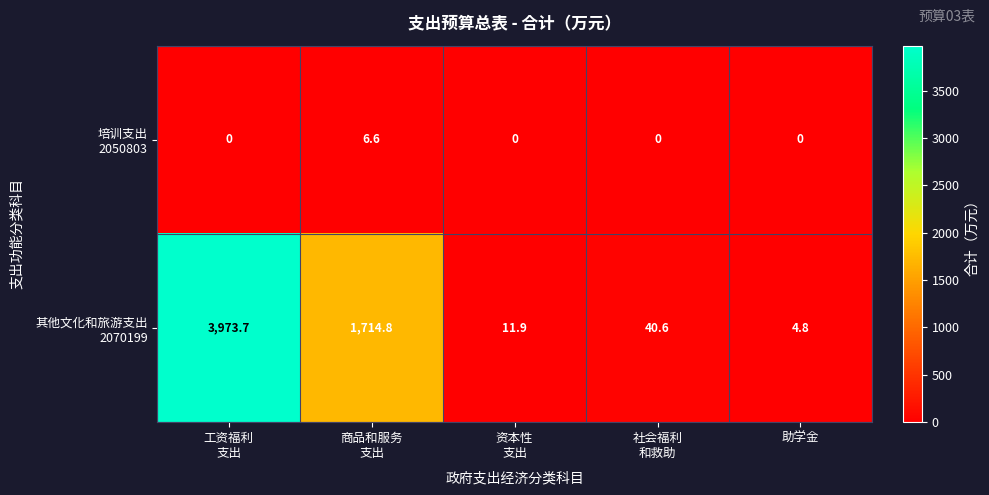

What is the spread (max minus min) of values at 助学金?

4.8